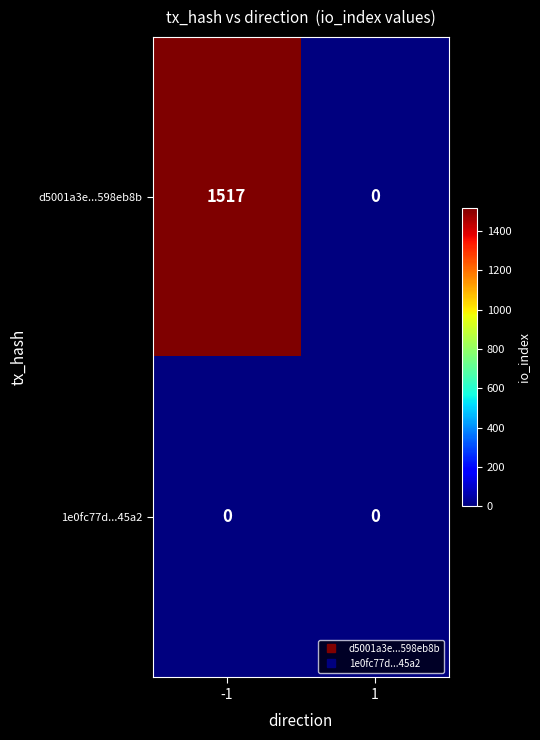

Which series has the largest total across all categories?

d5001a3e...598eb8b